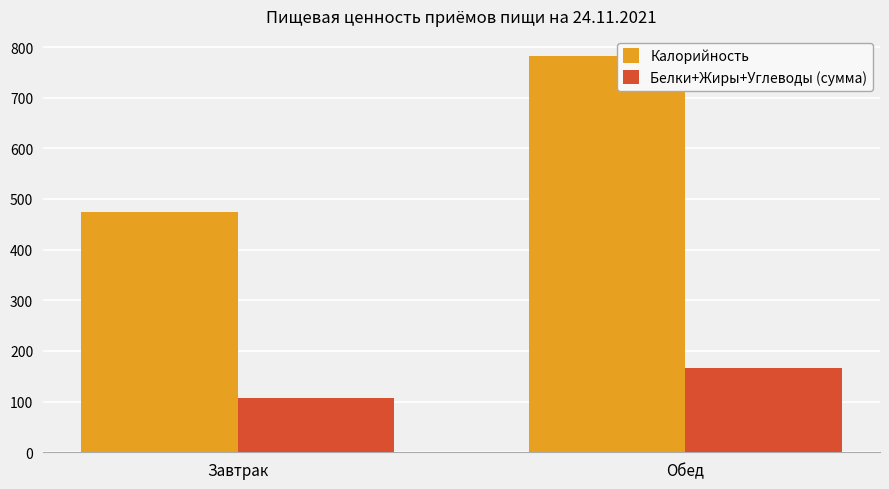

What is the value of the Белки+Жиры+Углеводы (сумма) bar at the 2nd from the left?

166.6